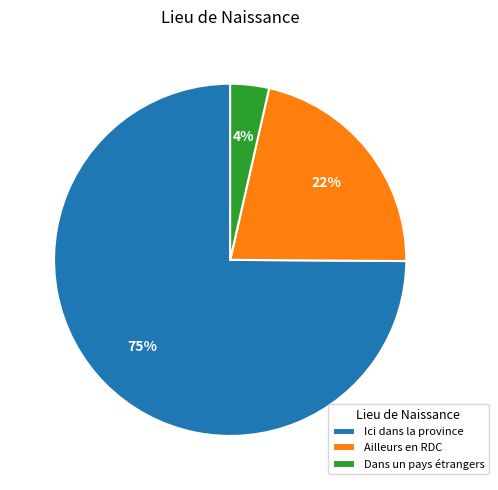

Rank the categories by value from highest to lowest.

Ici dans la province, Ailleurs en RDC, Dans un pays étrangers